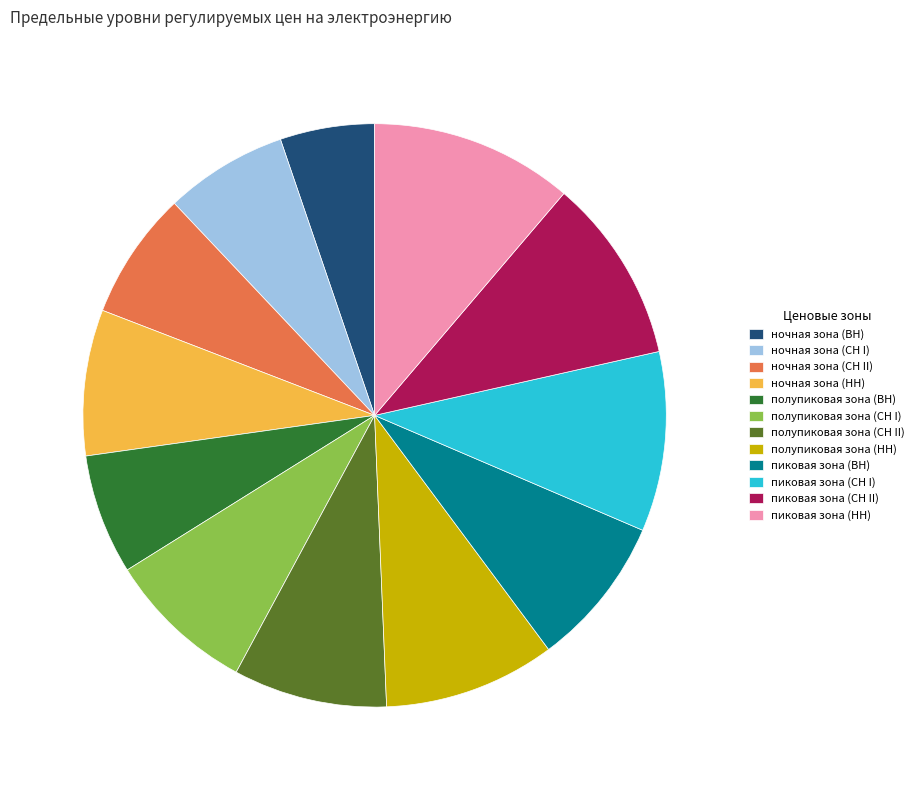

Is the sum of пиковая зона (СН I) and полупиковая зона (СН II) greater than half?

No